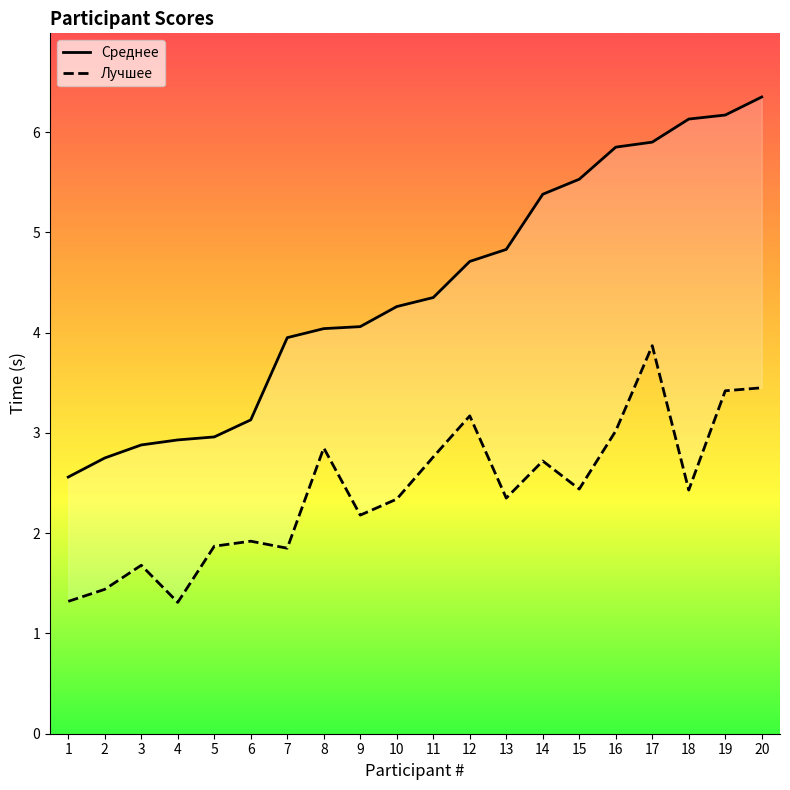

Where is the first local maximum for Лучшее?

3